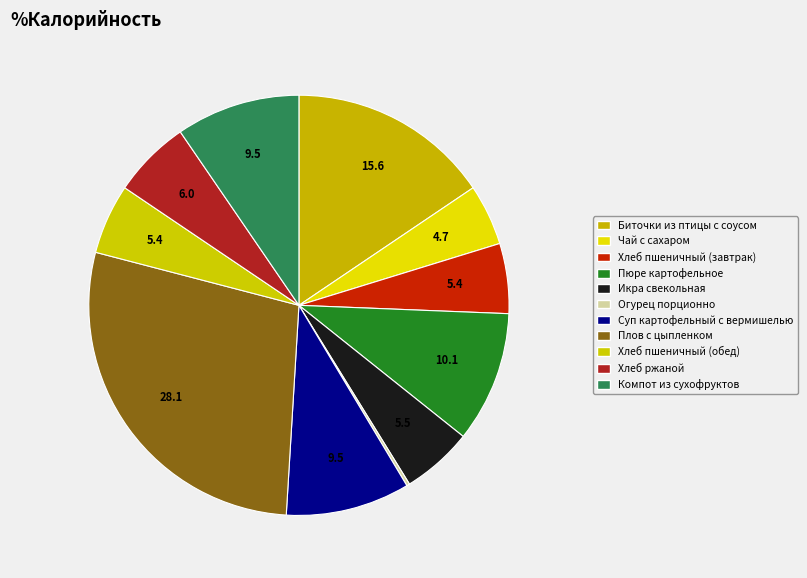

Which slice is the largest?

Плов с цыпленком